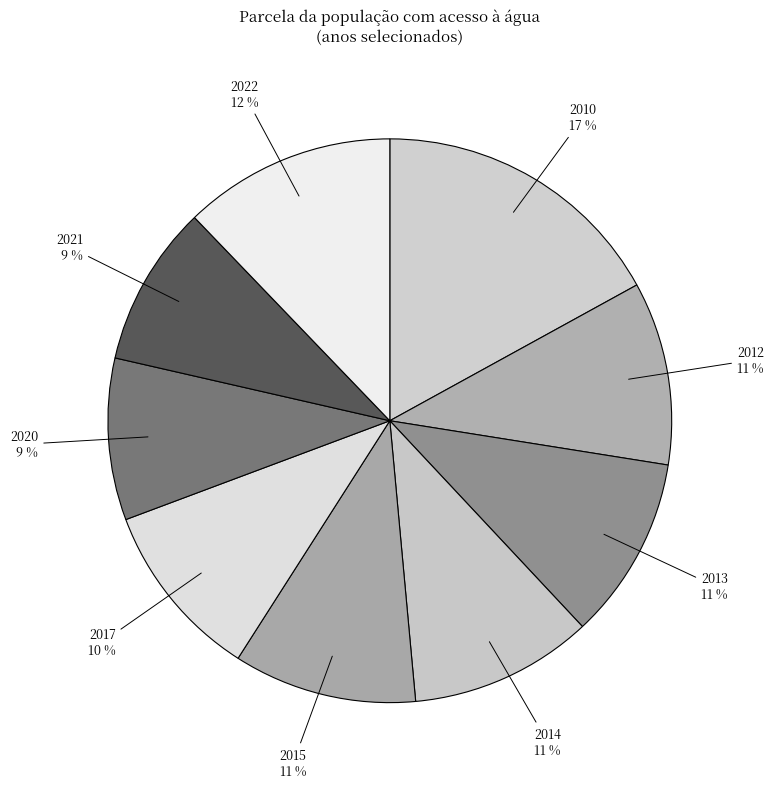

To the nearest percent, what is the average slice percentage?

11%